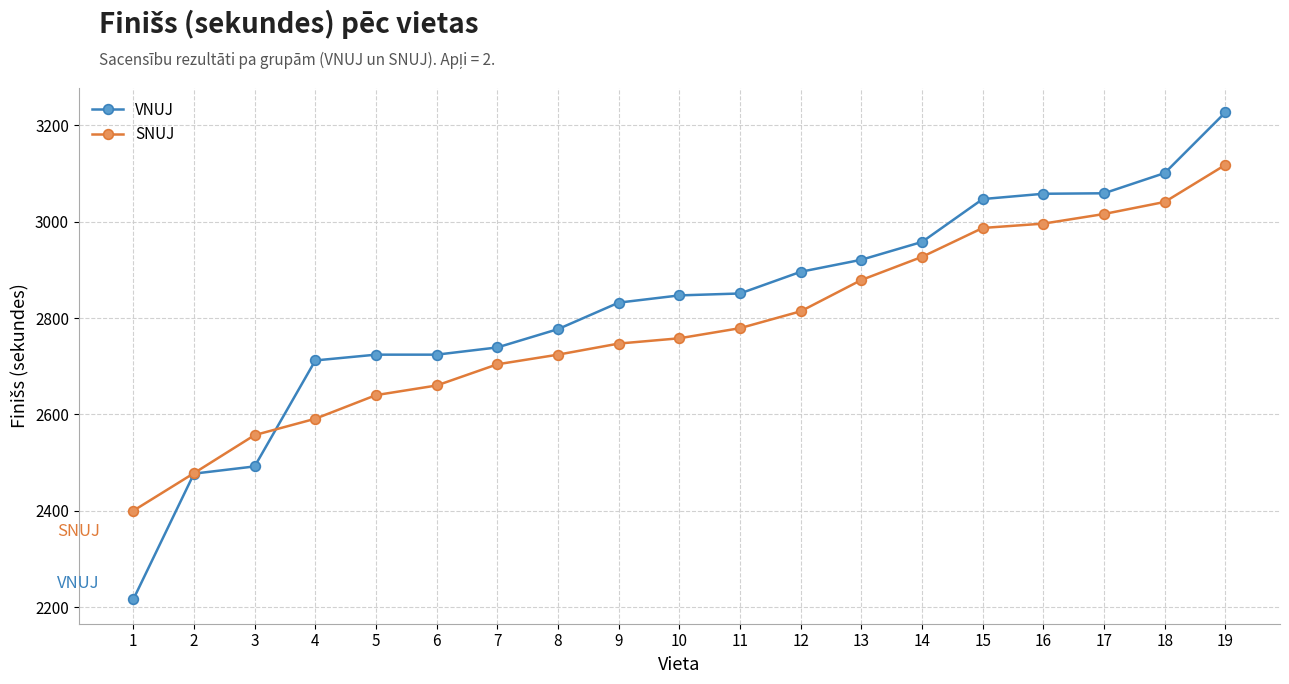

What is the spread (max minus min) of values at 15?

60